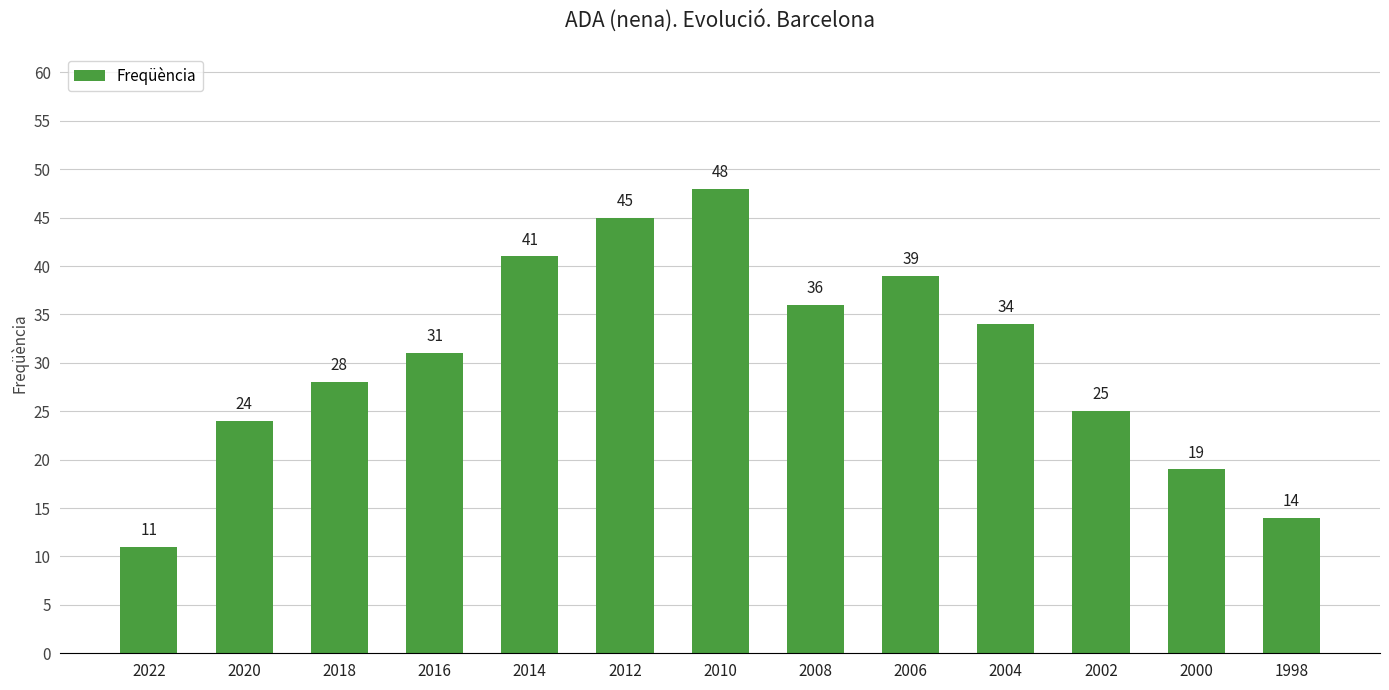

Between 2018 and 2016, which is larger?

2016